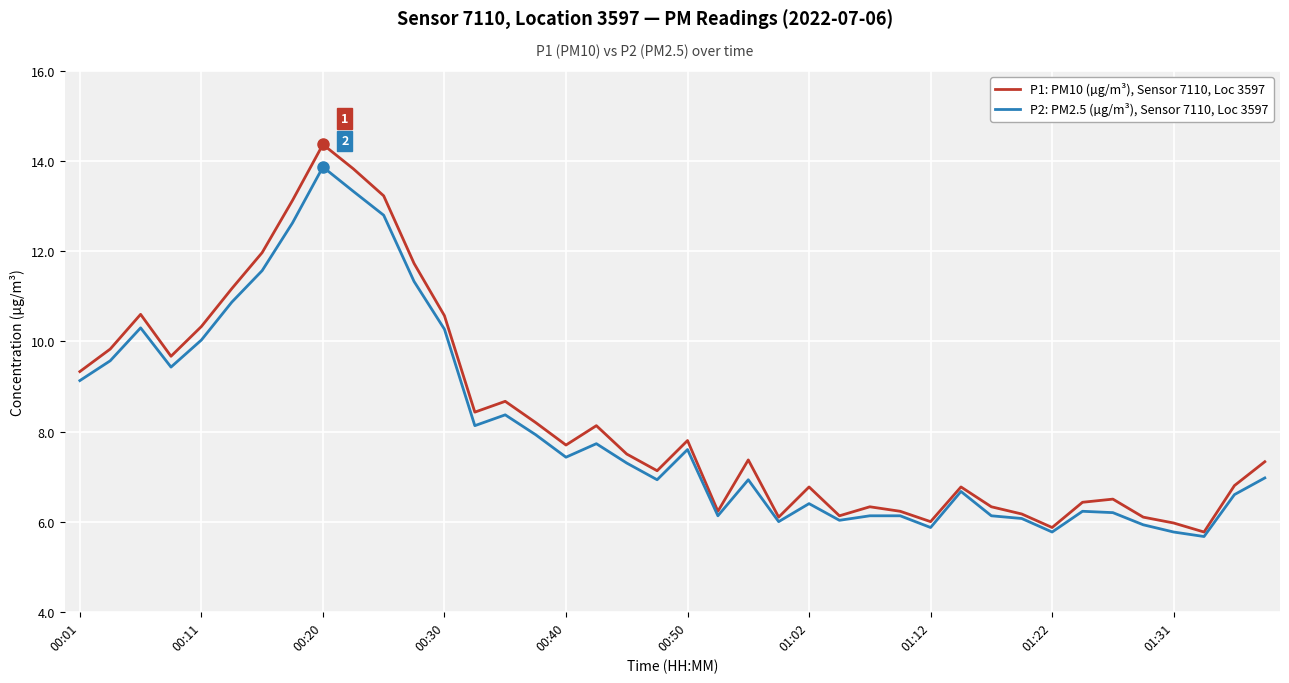

In P1: PM10 (µg/m³), Sensor 7110, Loc 3597, how many points are lower than both neighbors (excluding endpoints)?

10